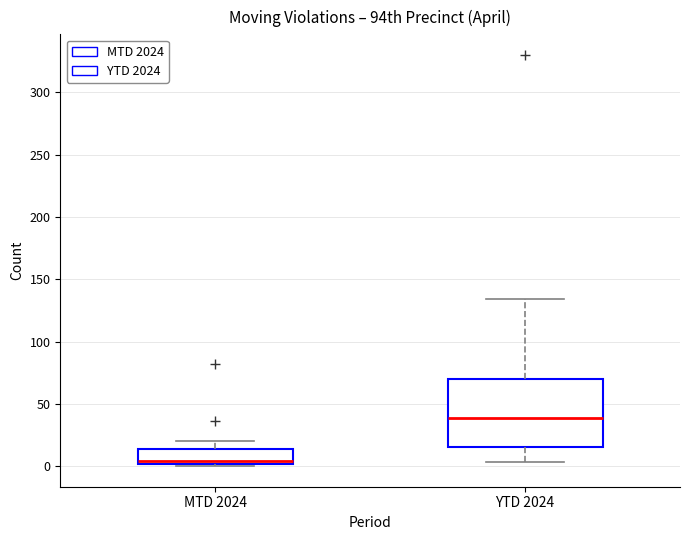

Reading left to right, transcribe this box plot: for each box, give where its median line is, the range the box spans, and where its two whiskers end, as read against the y-axis. The values are not printed on the chart, so give them approximately, as read against the axis.

MTD 2024: median 5, box 0 to 15, whiskers 0 (just below the box's lower edge) to 20
YTD 2024: median 40, box 15 to 70, whiskers 5 to 135